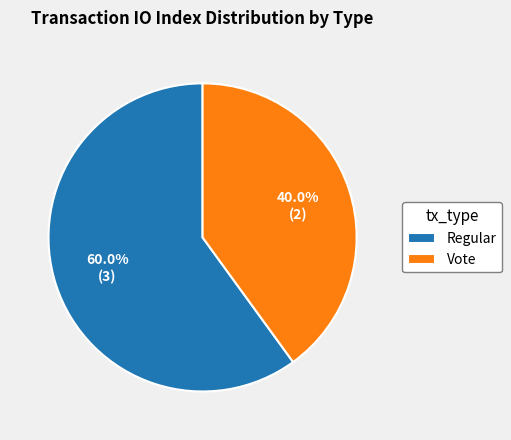

What is the smallest slice in the pie chart?

Vote